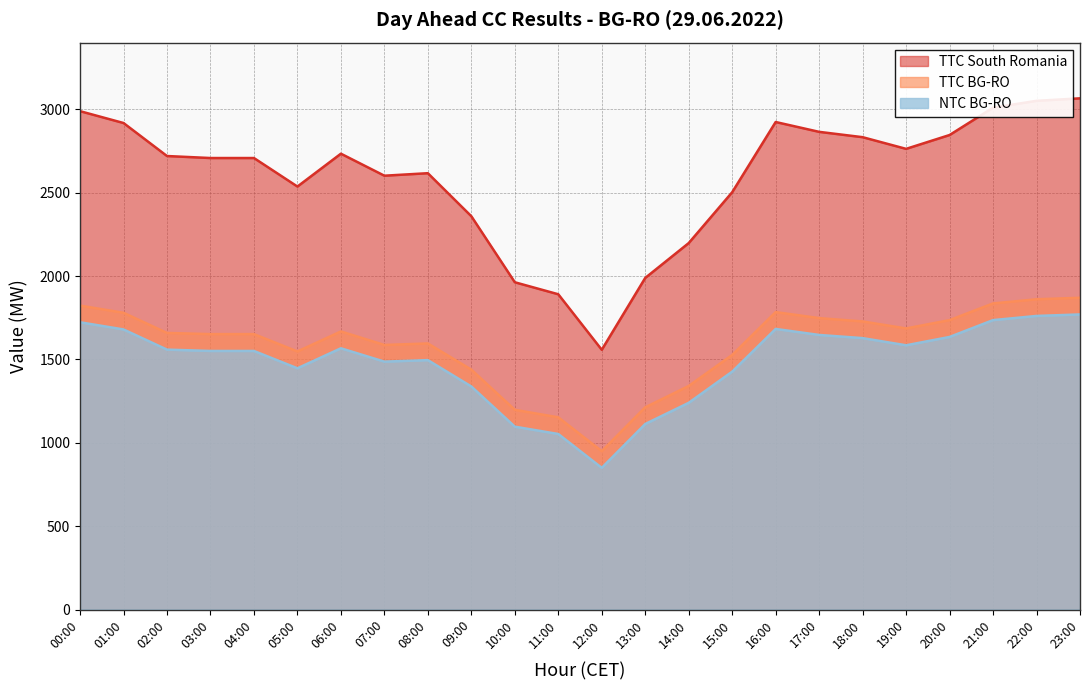

What is the sum of all NTC BG-RO values?

35624